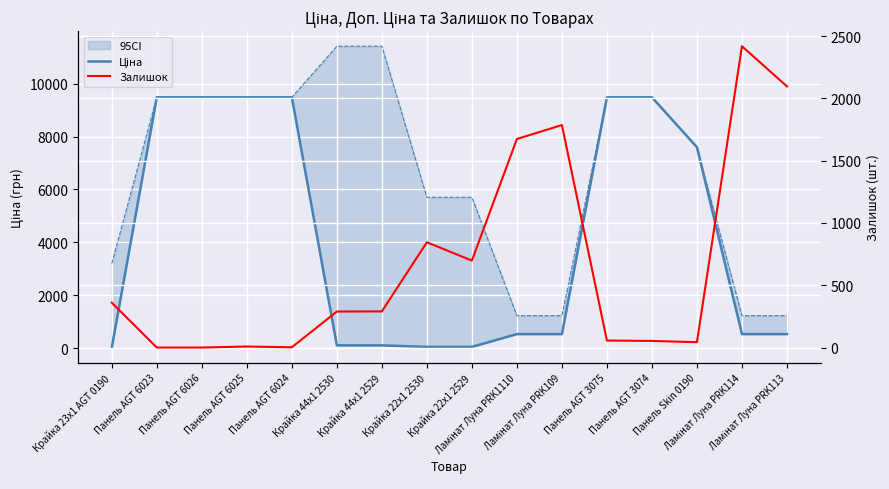

How many distinct data groups are displayed?

2